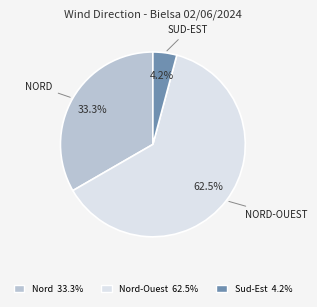

Is there any slice that represents more than half of the pie?

Yes